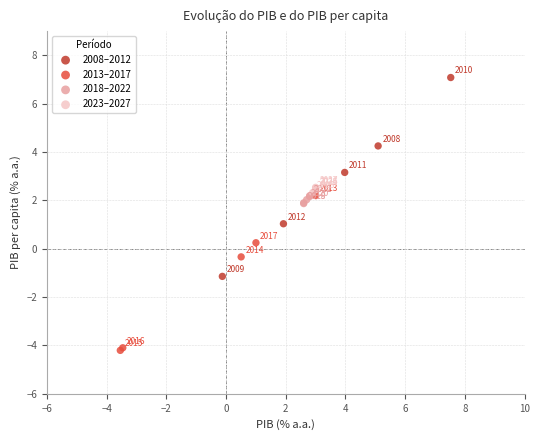

Which series reaches the minimum Y coordinate?

2013–2017